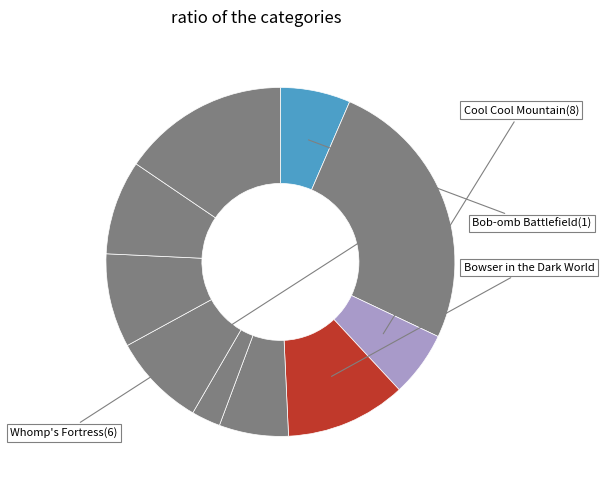

Count the number of slices in the pie.

10